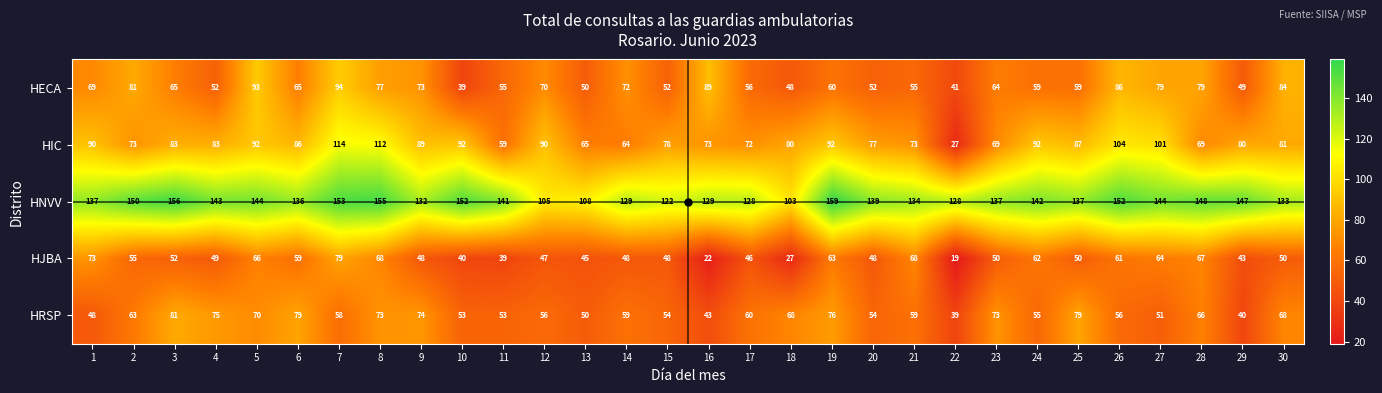

At which label is HRSP closest to 60?

17